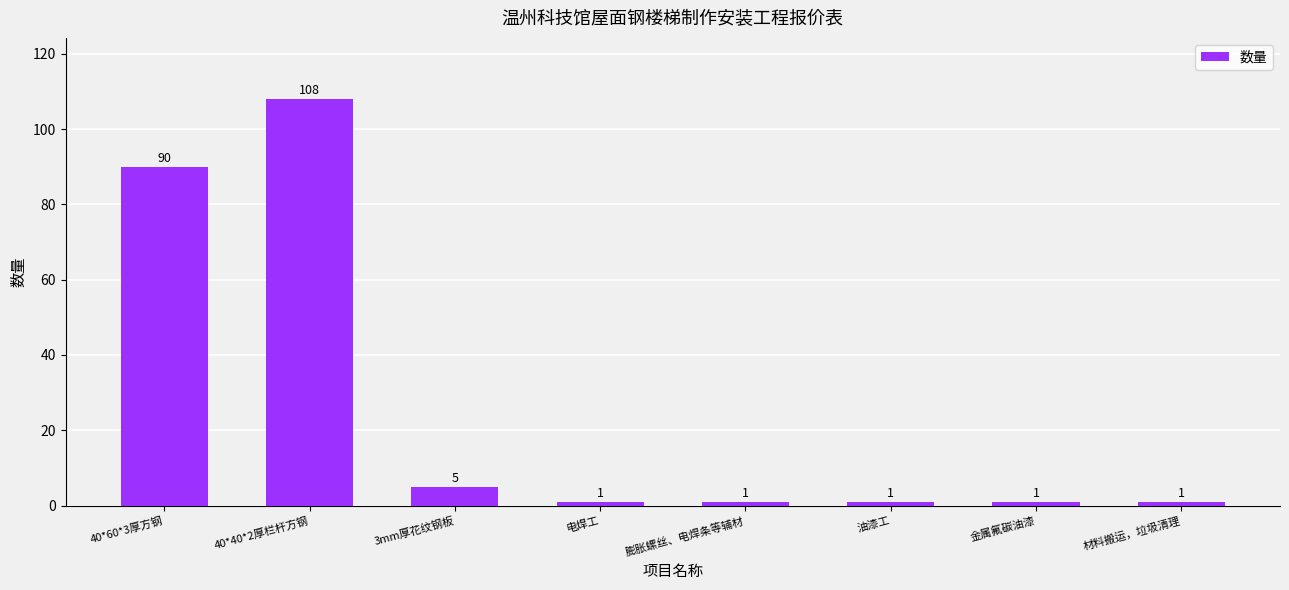

What is the difference between the maximum and minimum values?

107